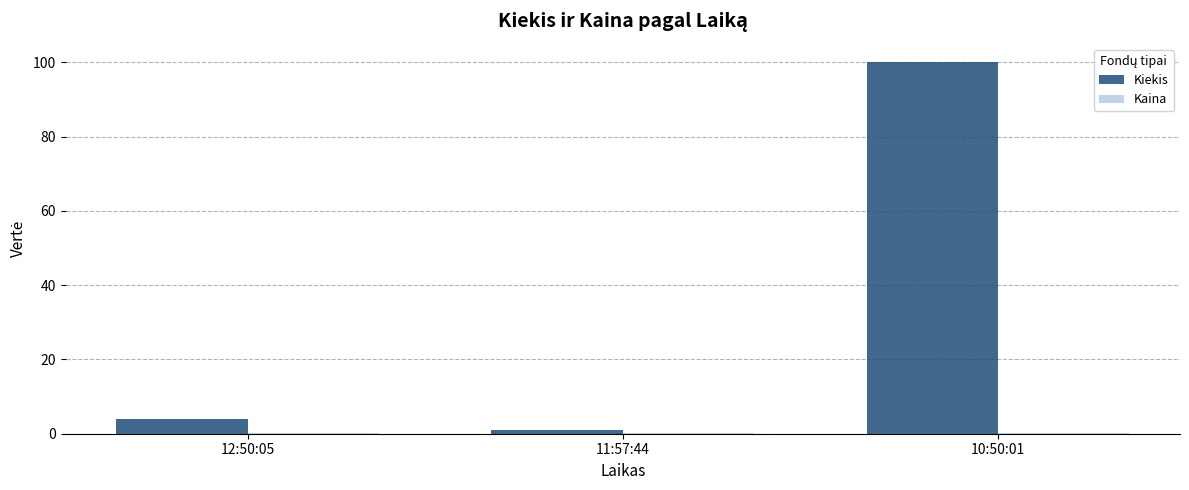

Read the Kiekis value at 12:50:05.

4.0